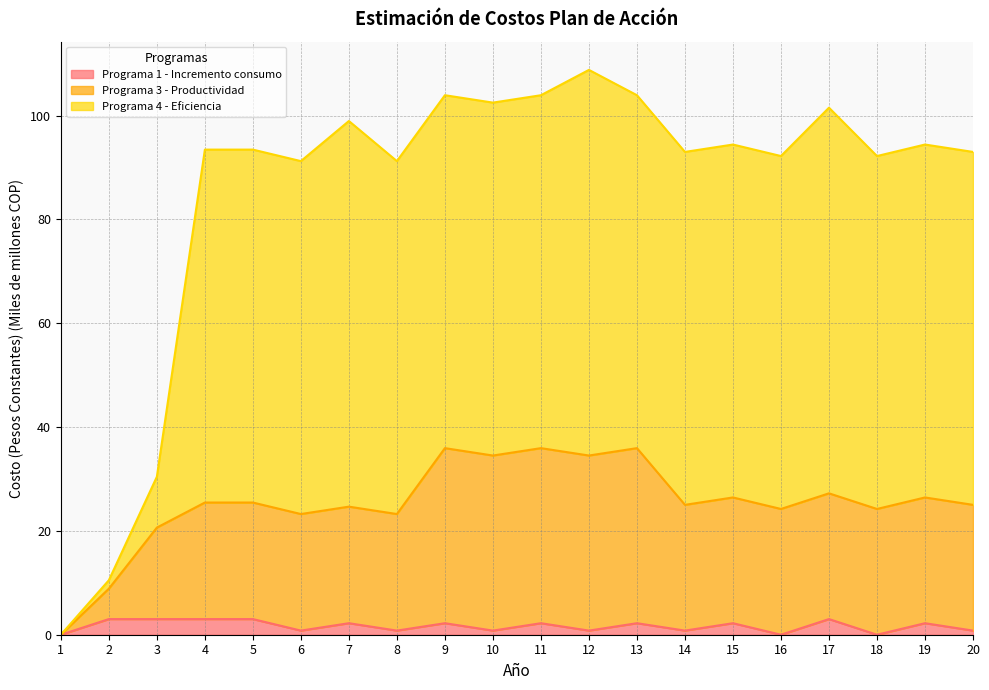

How many interior local peaks does the Programa 4 - Eficiencia series have?

6